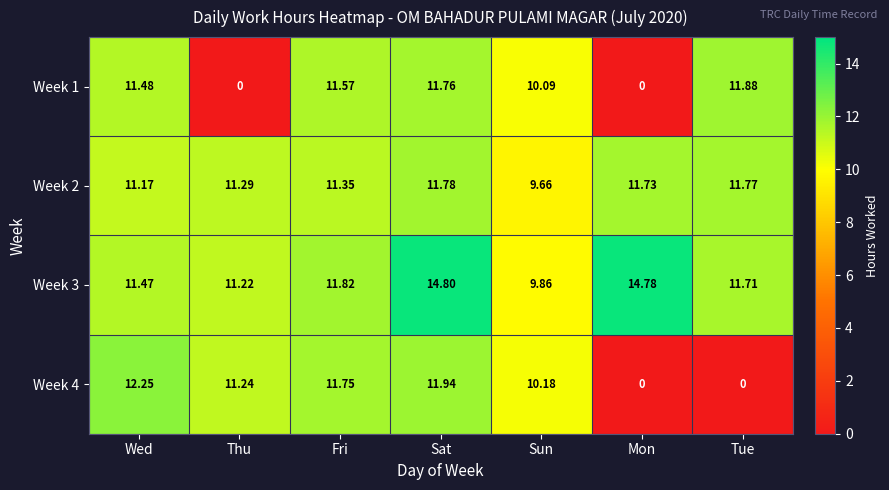

At which category is the sum across all series the highest?

Sat